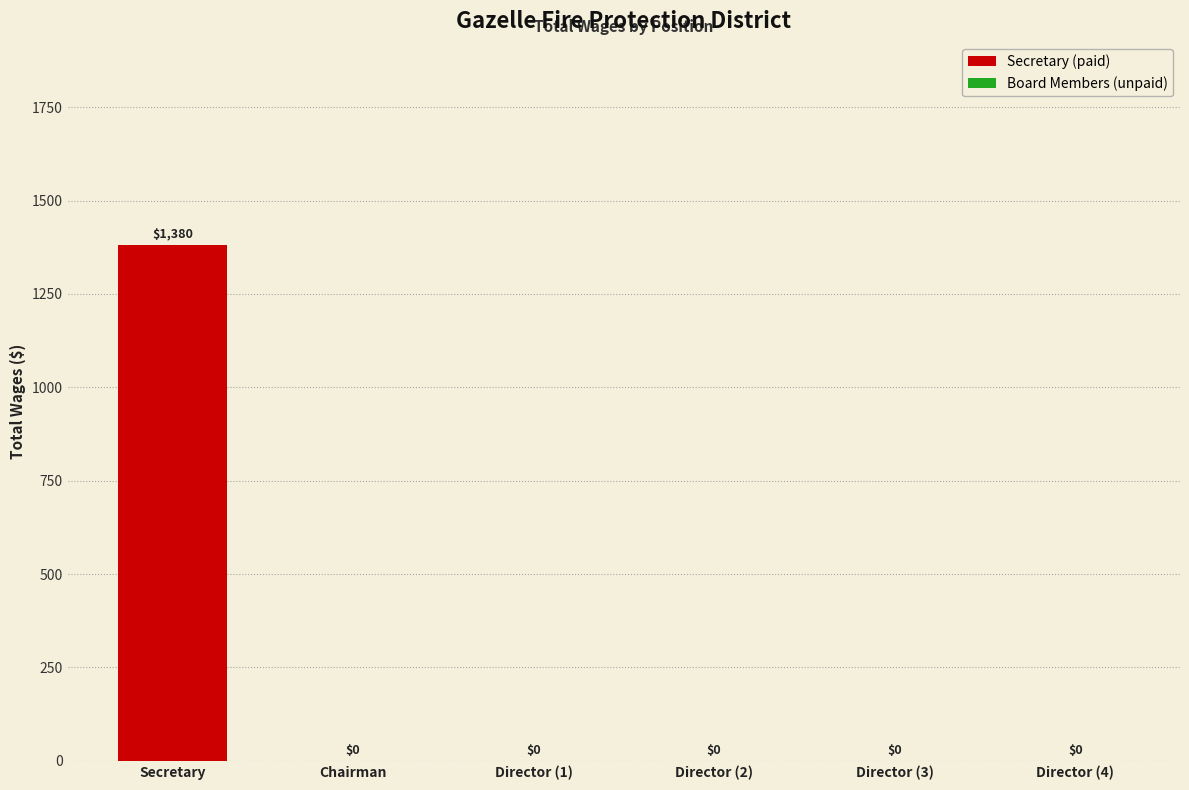

At which category does the chart reach its peak across all series?

Secretary